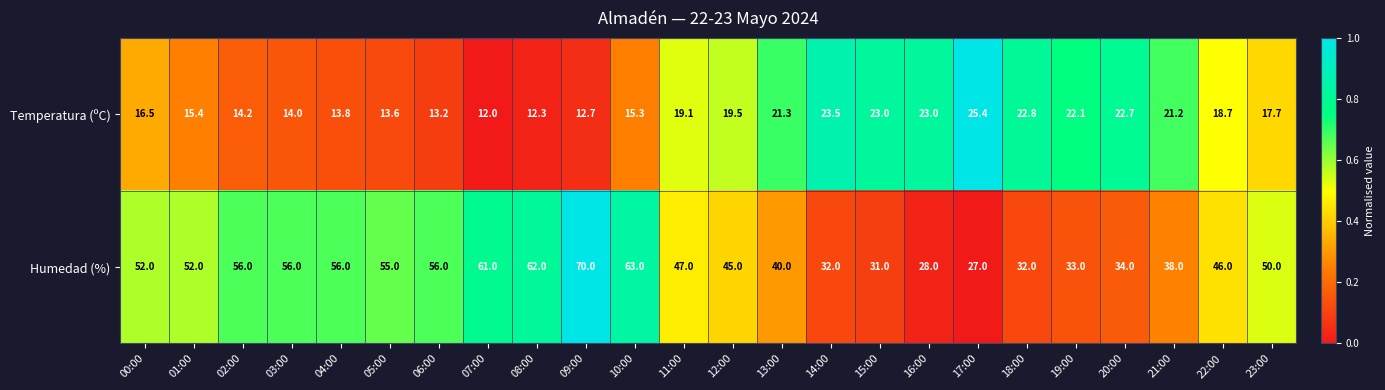

Where is Temperatura (ºC) nearest to the value 18?

23:00